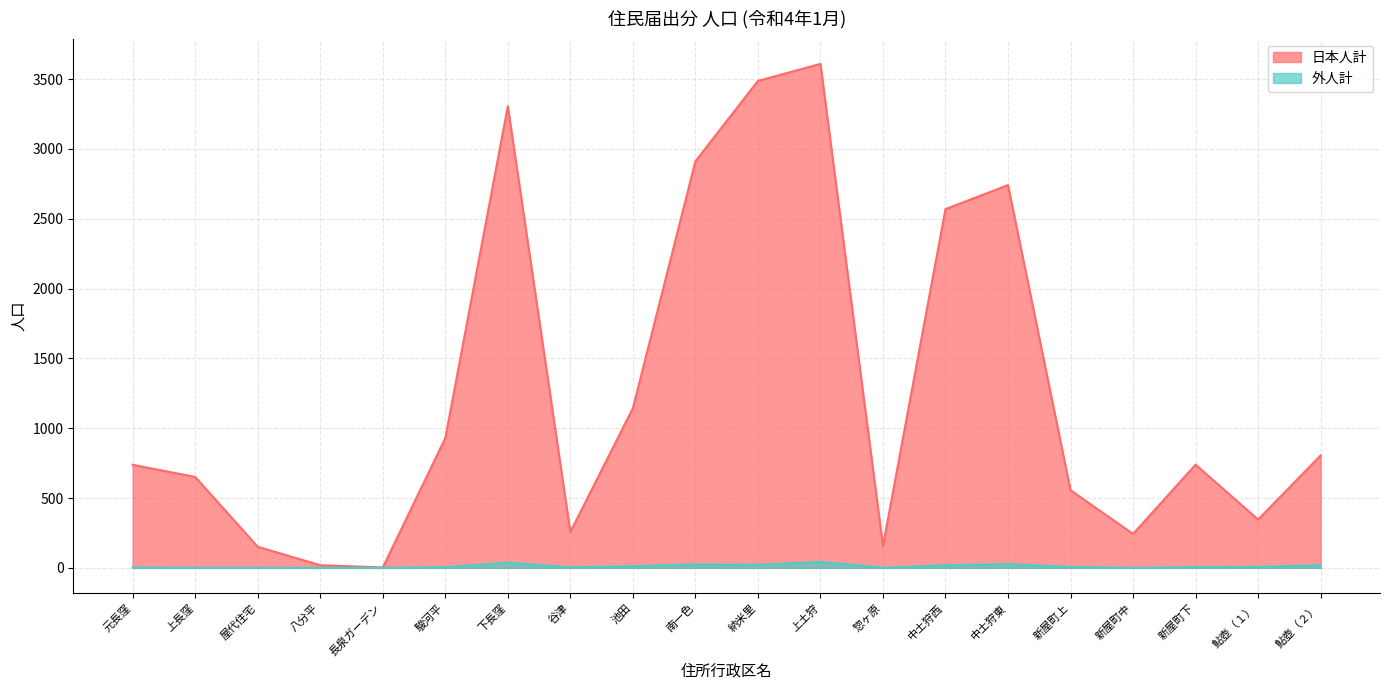

What is the label of the 14th point from the left?

中土狩西